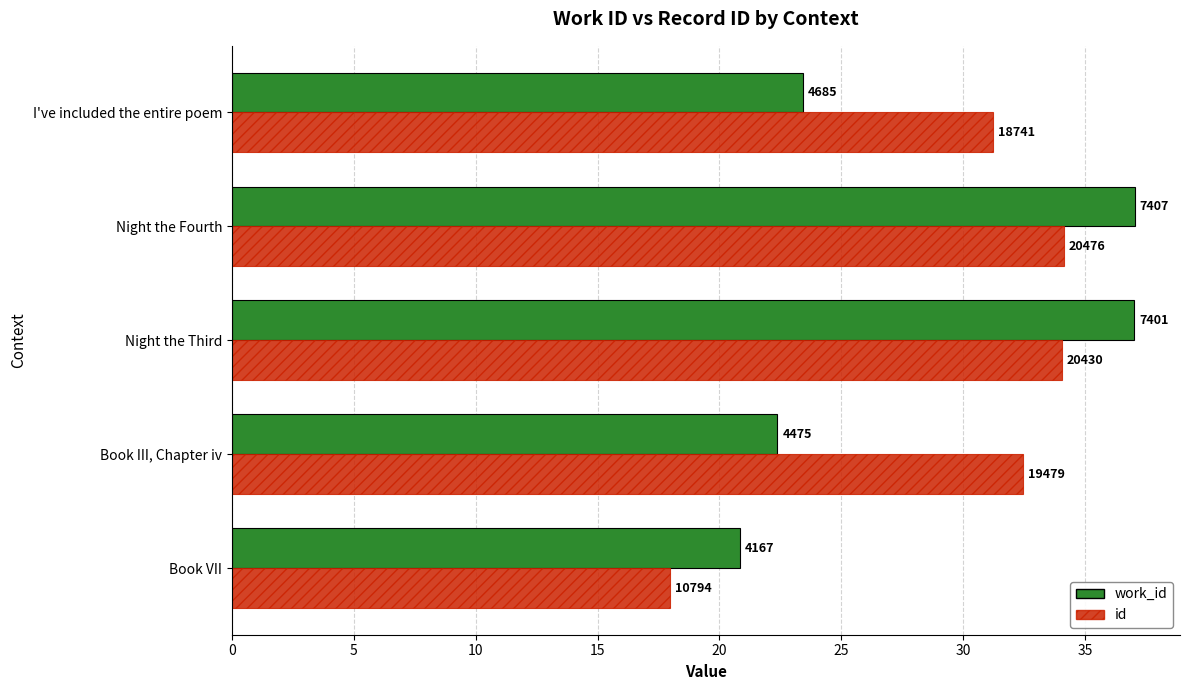

How many bars are there in each group?

2